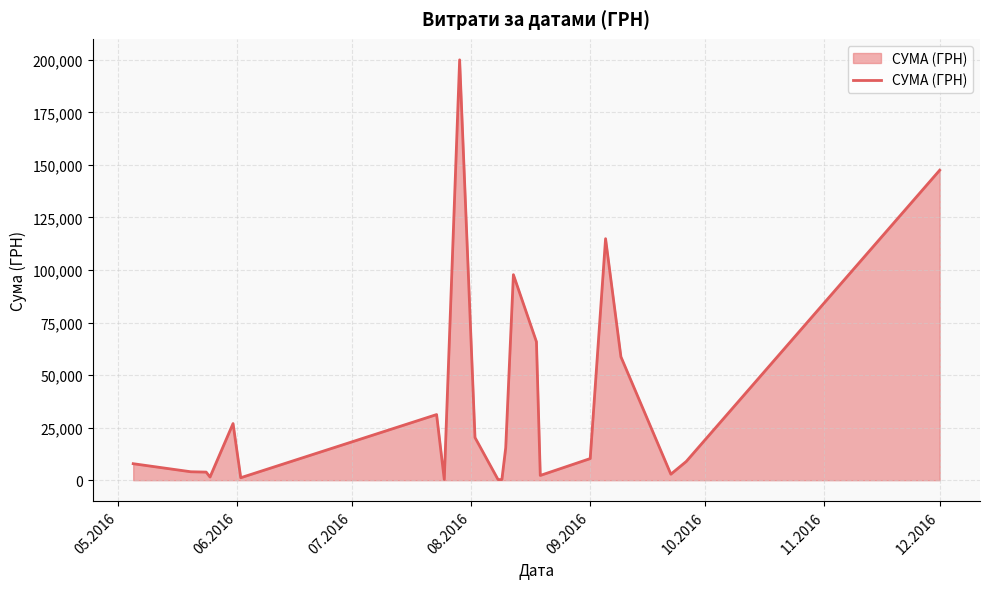

What is the sum of all values?

822185.7